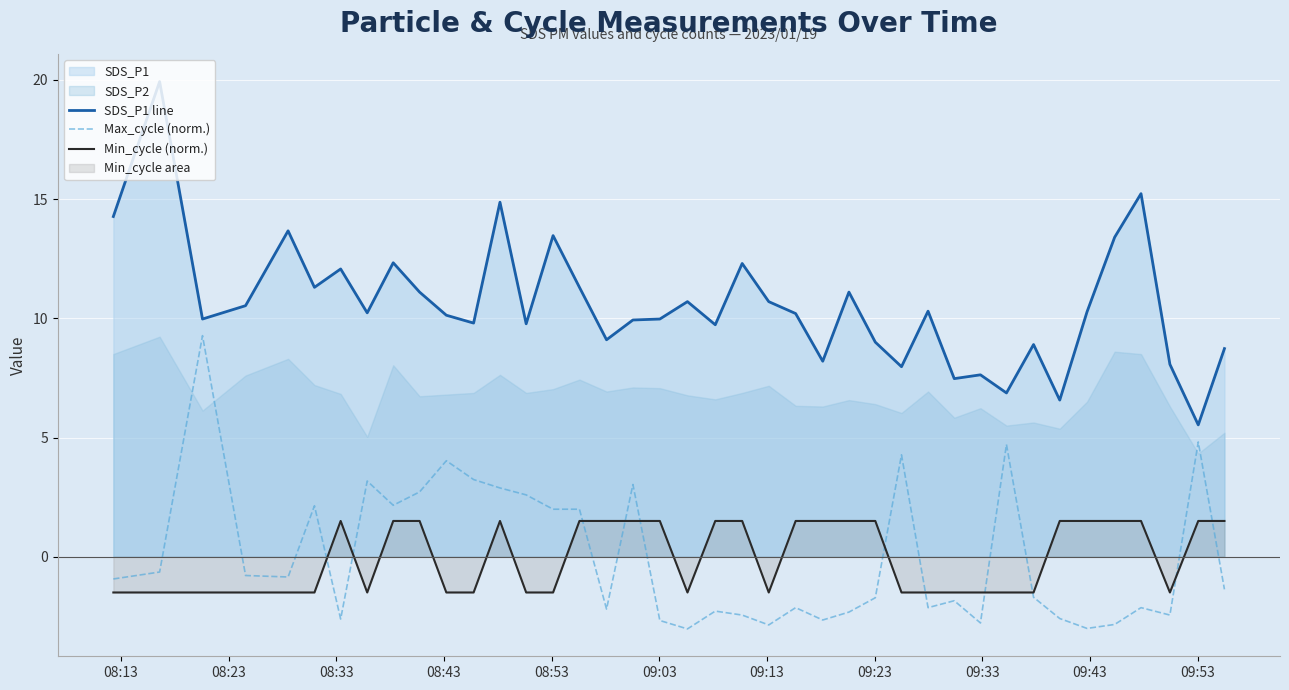

What is the lowest value of the Max_cycle (norm.) series?

-3.0